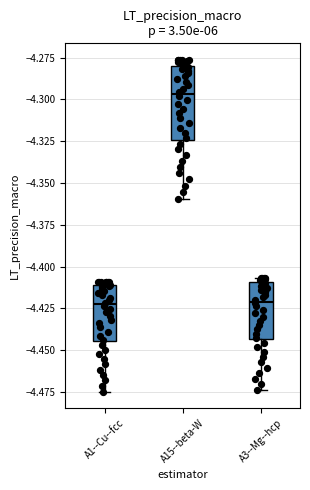

Which box has the highest median line?

A15--beta-W